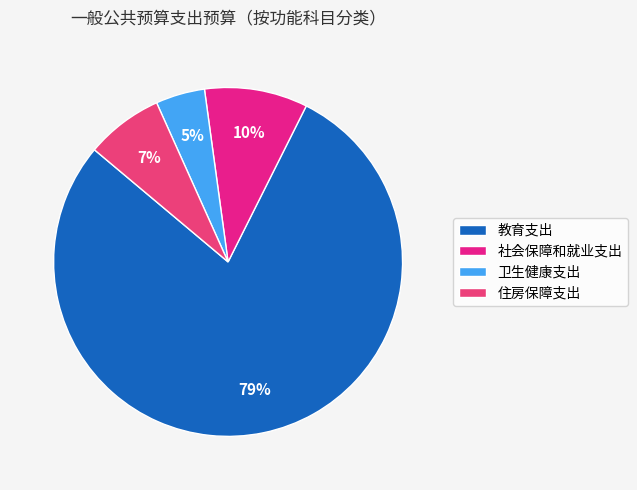

How many slices are in this pie chart?

4